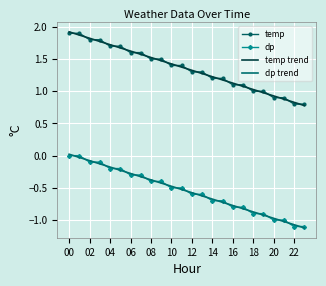

True or false: temp and dp trend intersect in this chart.

False